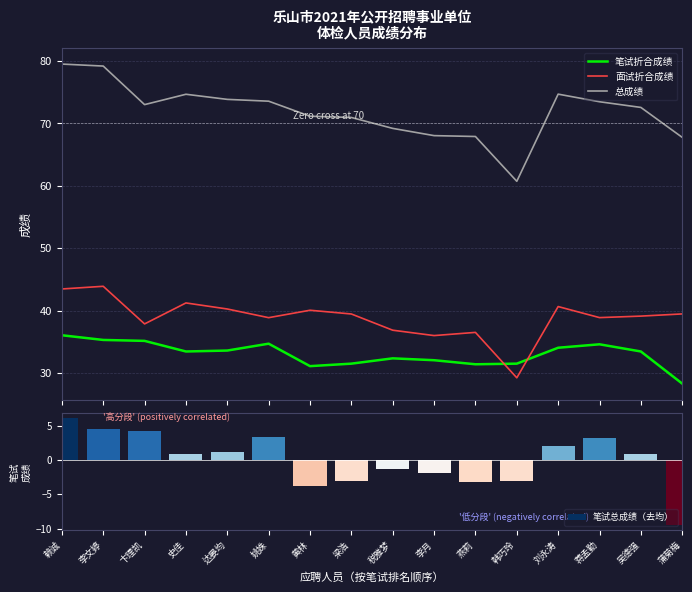

What is the total value across all series at 姚姝?

150.5